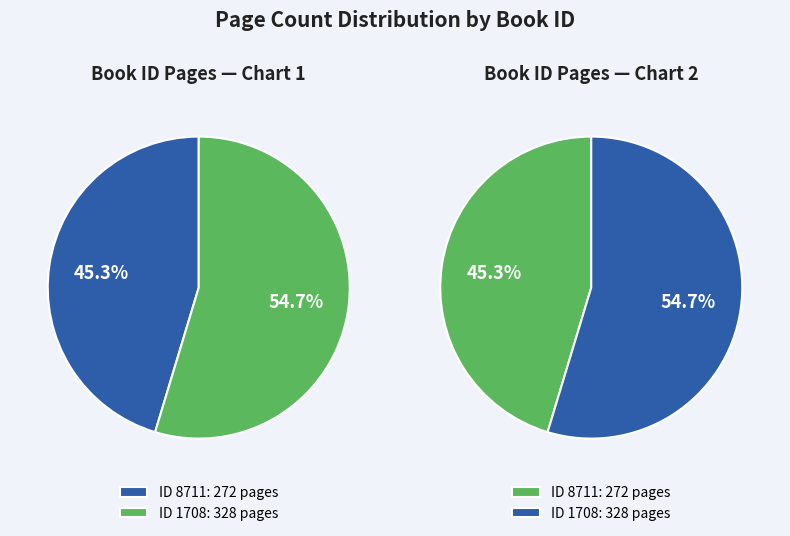

Is it true that 1708 is 62% of the pie?

False